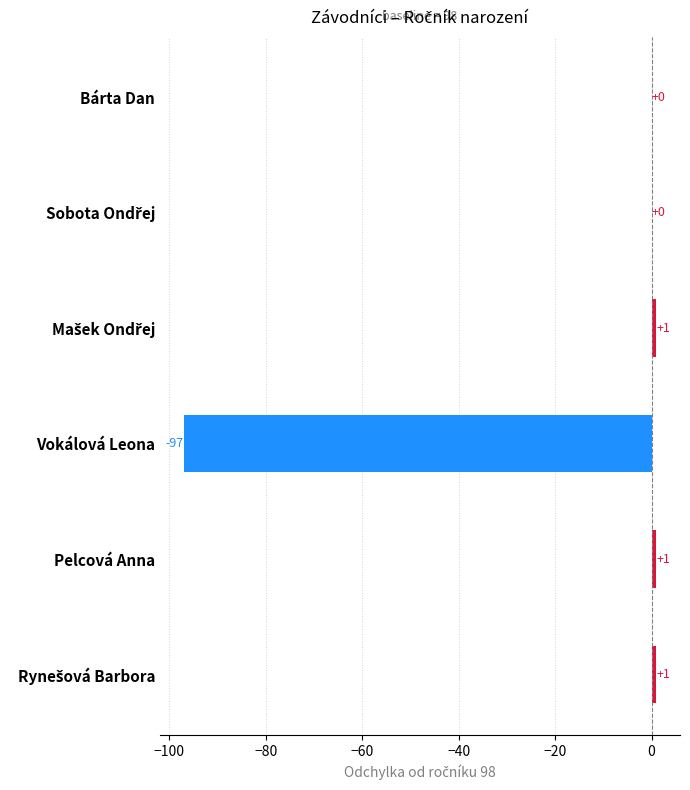

What is the change in value from Bárta Dan to Vokálová Leona?

-97